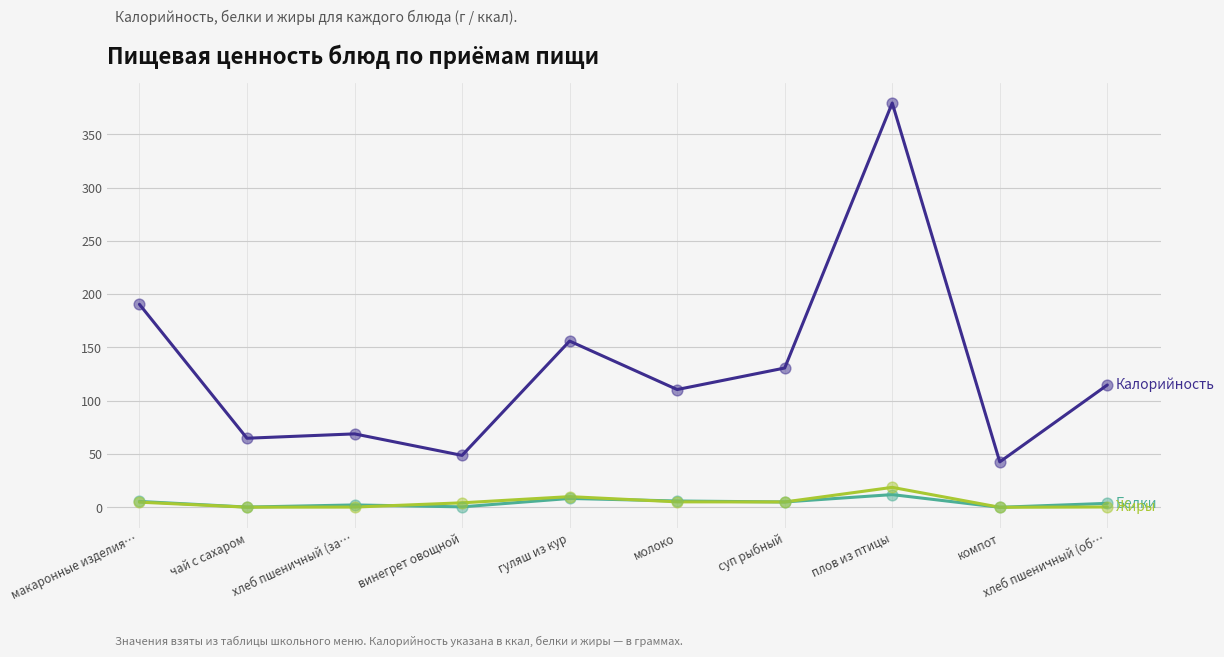

What is the greatest value displayed?

379.4